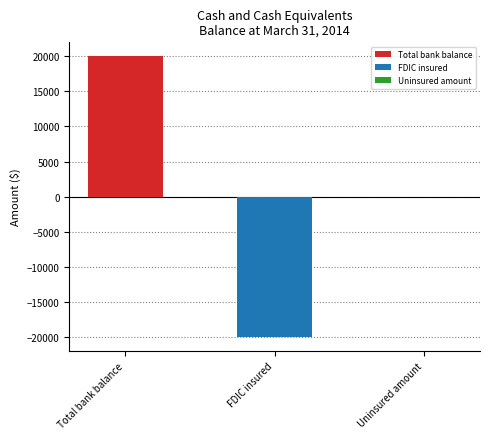

What is the greatest value displayed?

20000